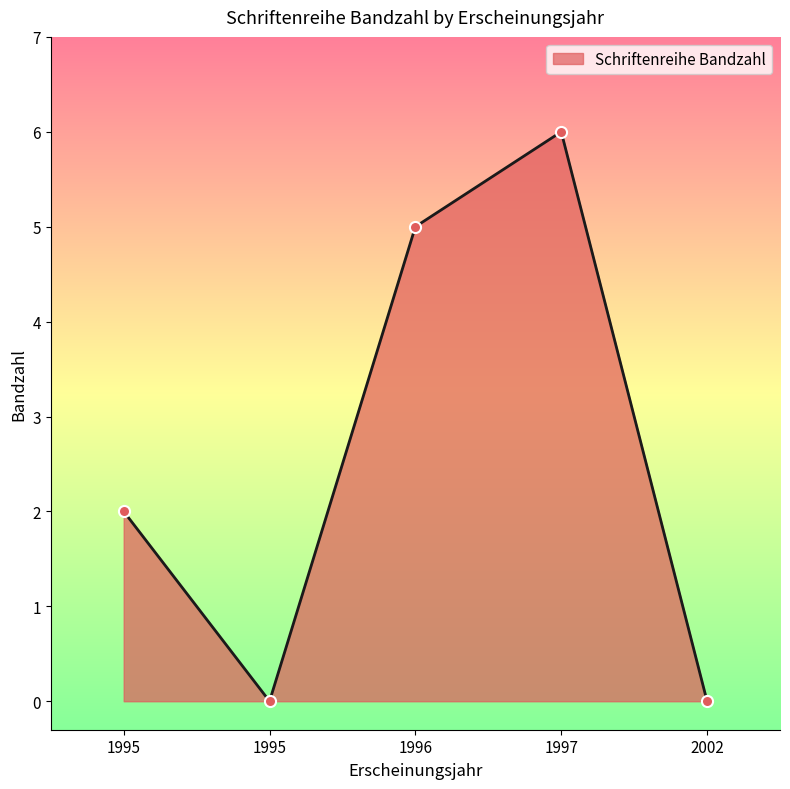

Which category has the highest value across all series?

1997